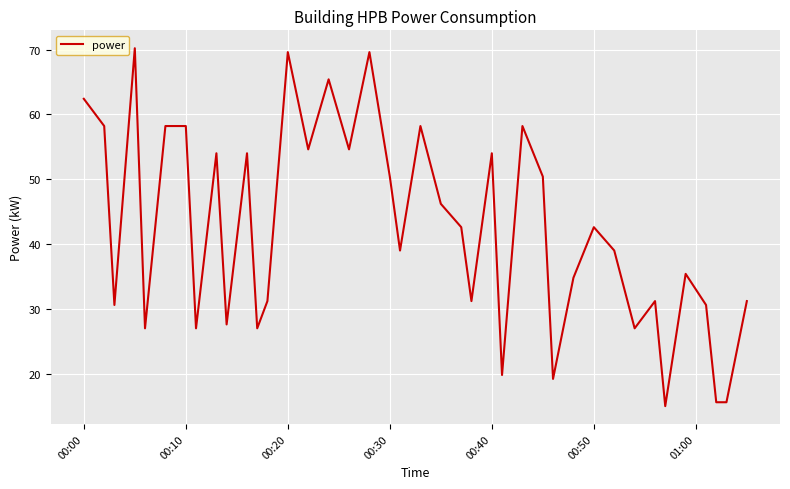

What is the maximum value shown in the chart?

70.2